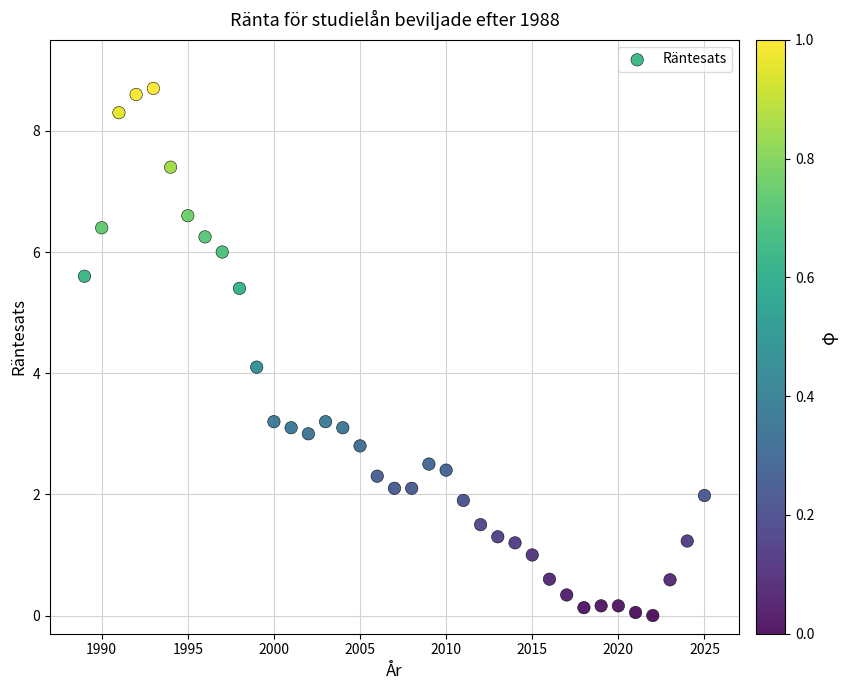

What is the range of X values (max minus min)?

36.0